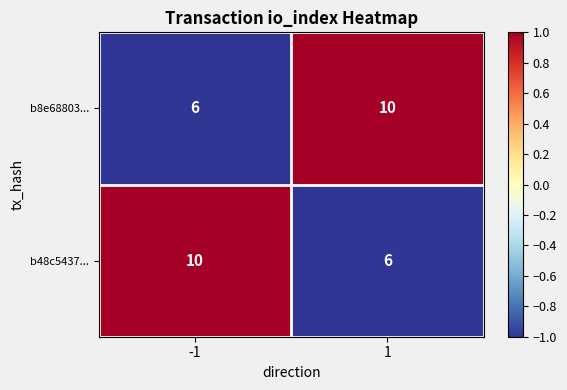

Read the b8e68803... value at -1.

6